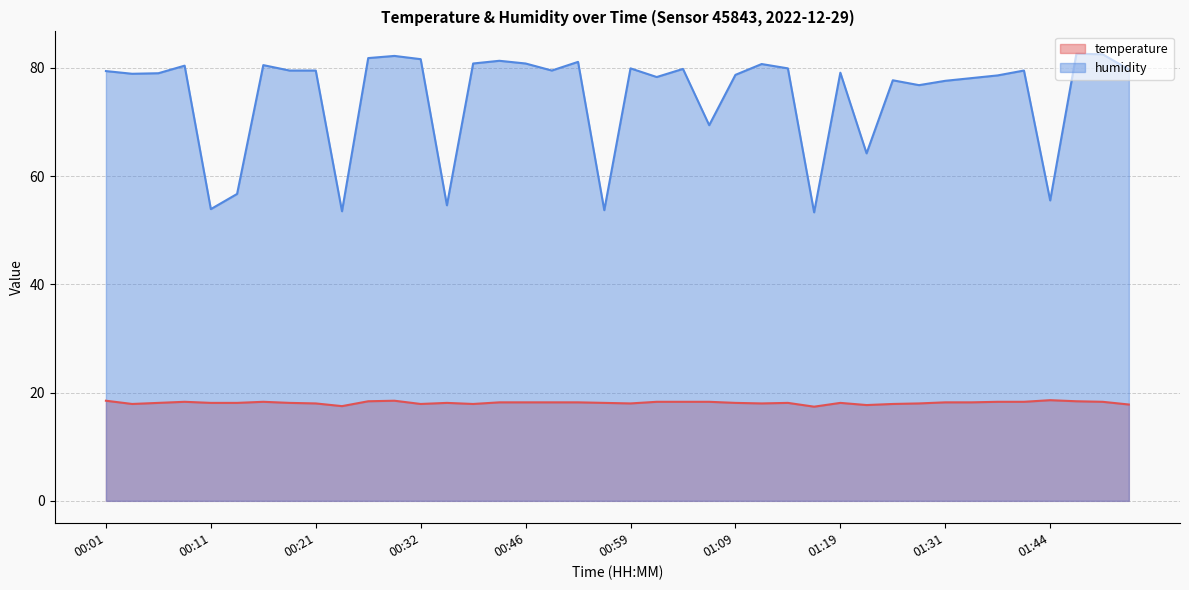

The humidity series shows 50.7 at 01:31. True or false?

False